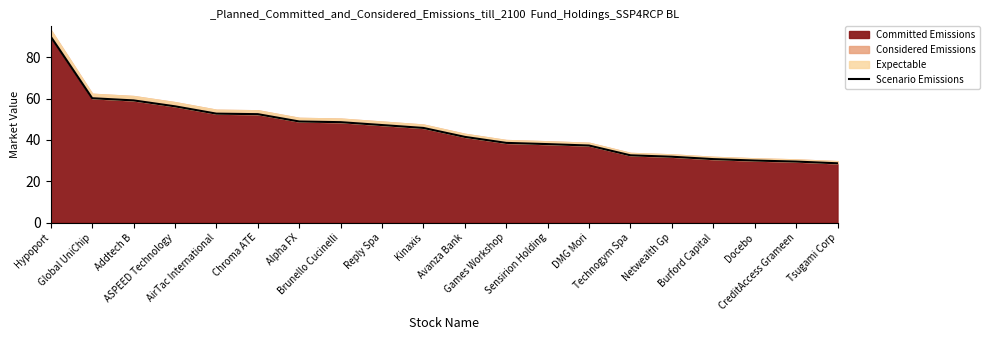

Rank the categories by value from highest to lowest.

Hypoport, Global UniChip, Addtech B, ASPEED Technology, AirTac International, Chroma ATE, Alpha FX, Brunello Cucinelli, Reply Spa, Kinaxis, Avanza Bank, Games Workshop, Sensirion Holding, DMG Mori, Technogym Spa, Netwealth Gp, Burford Capital, Docebo, CreditAccess Grameen, Tsugami Corp